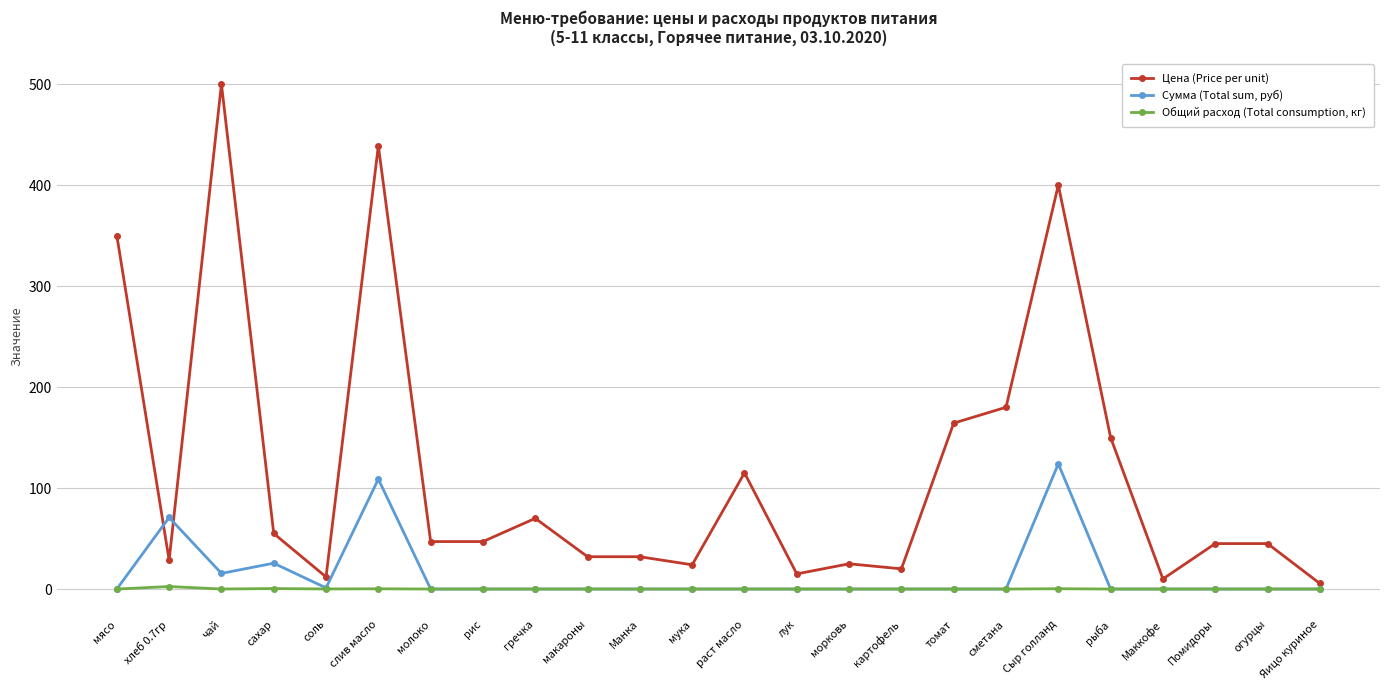

Does the chart display data point markers on the line(s)?

Yes